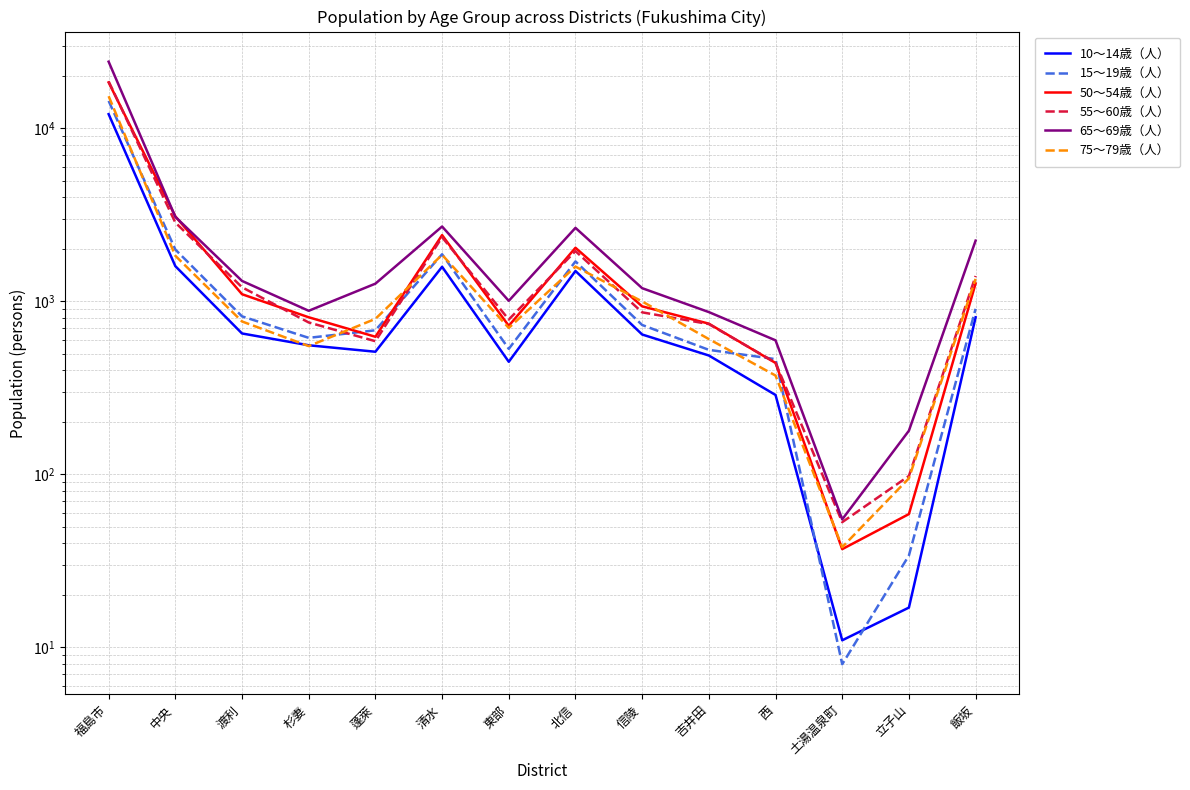

At which label does 50～54歳（人） reach its peak?

福島市